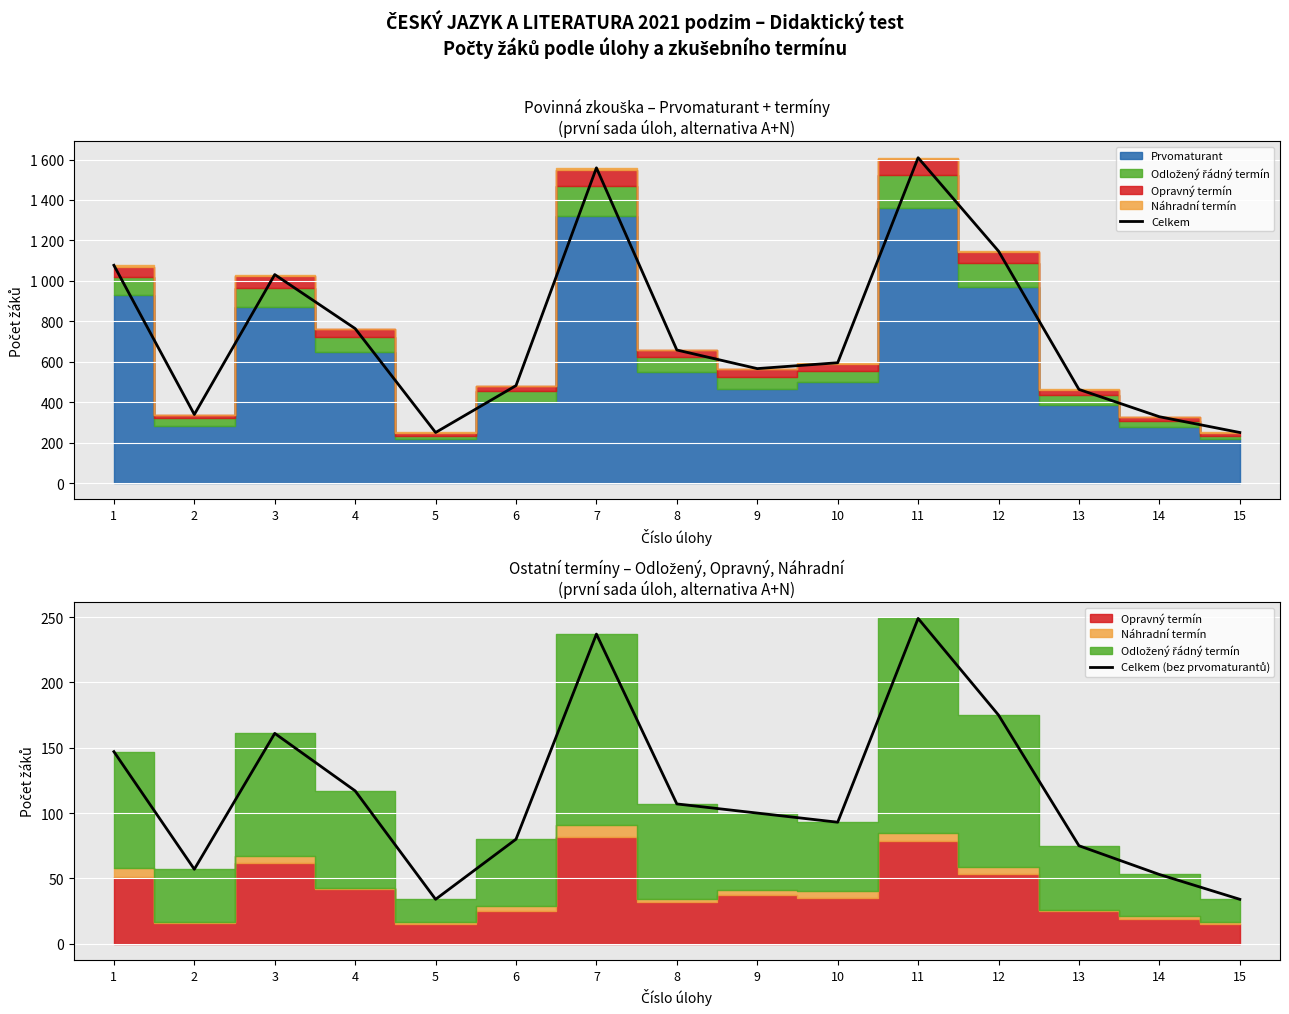

Which series has the widest spread of values?

Celkem